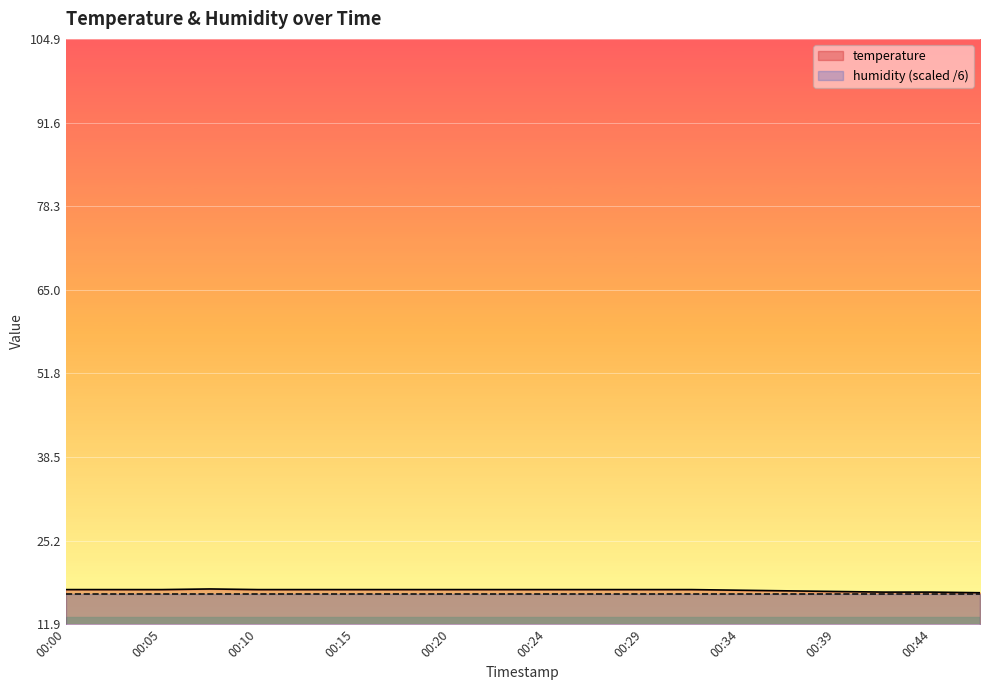

What is the difference between the values at 00:07 and 00:22?

0.1